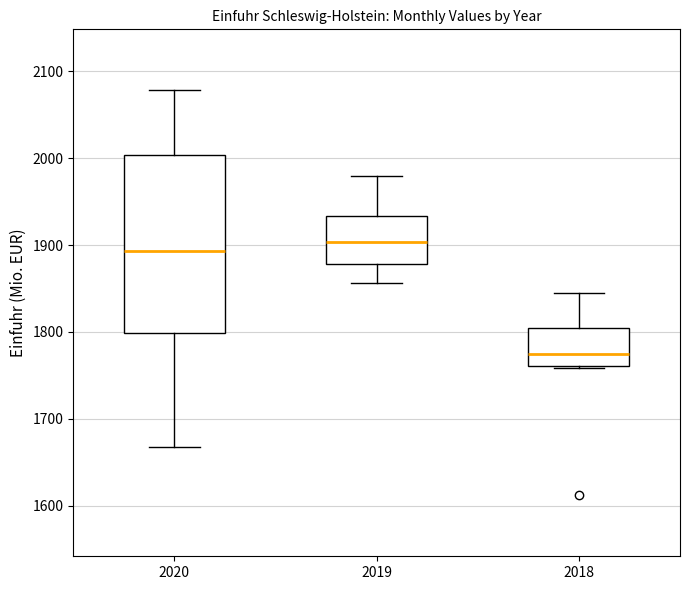

Which box's median line is the lowest?

2018